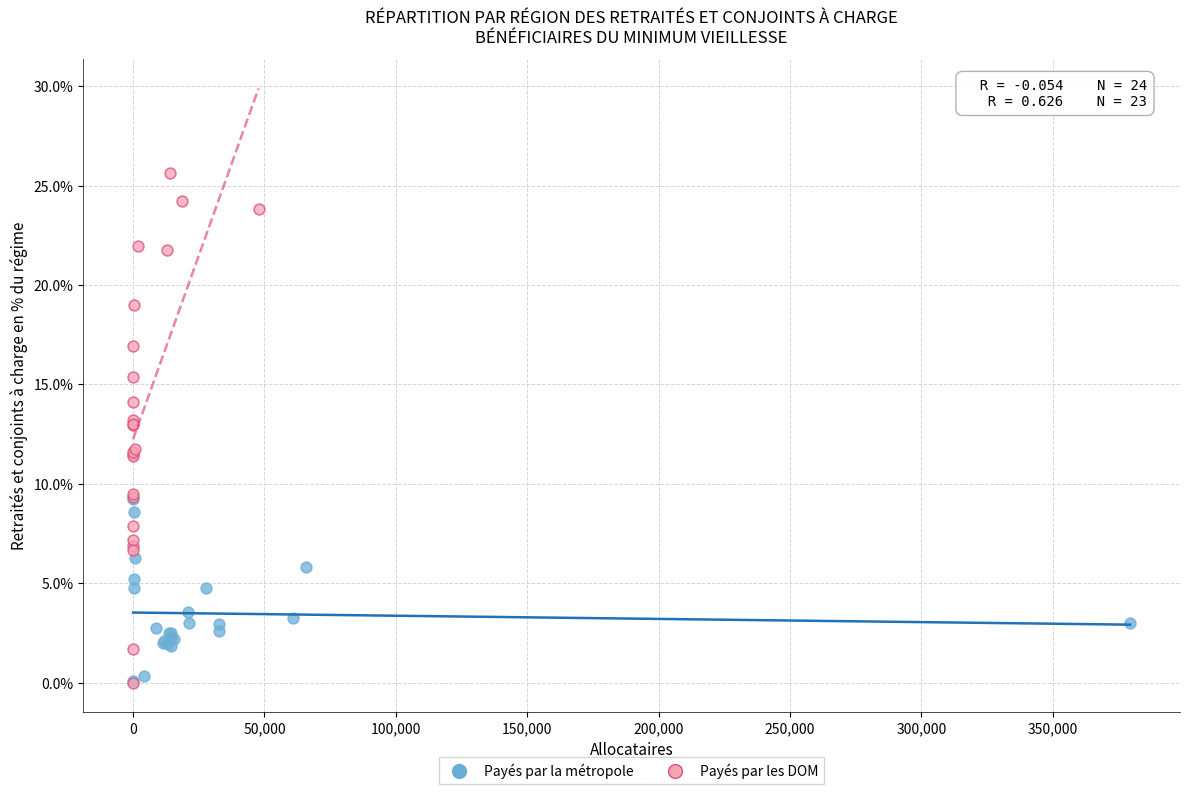

What are all the series names shown in the legend?

Payés par la métropole, Payés par les DOM